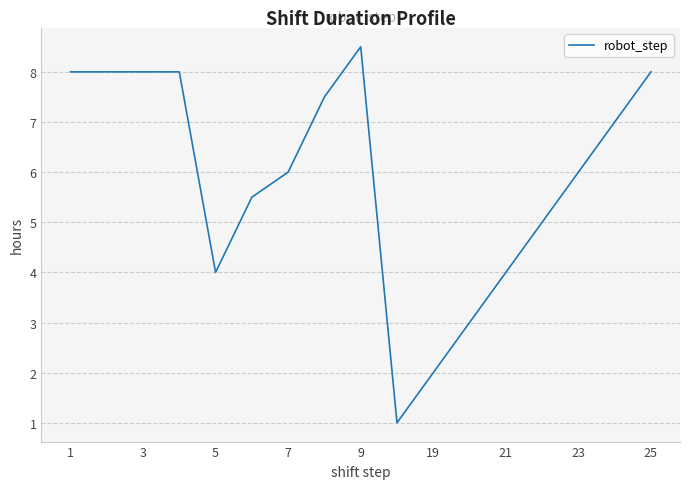

What is the greatest value displayed?

8.5